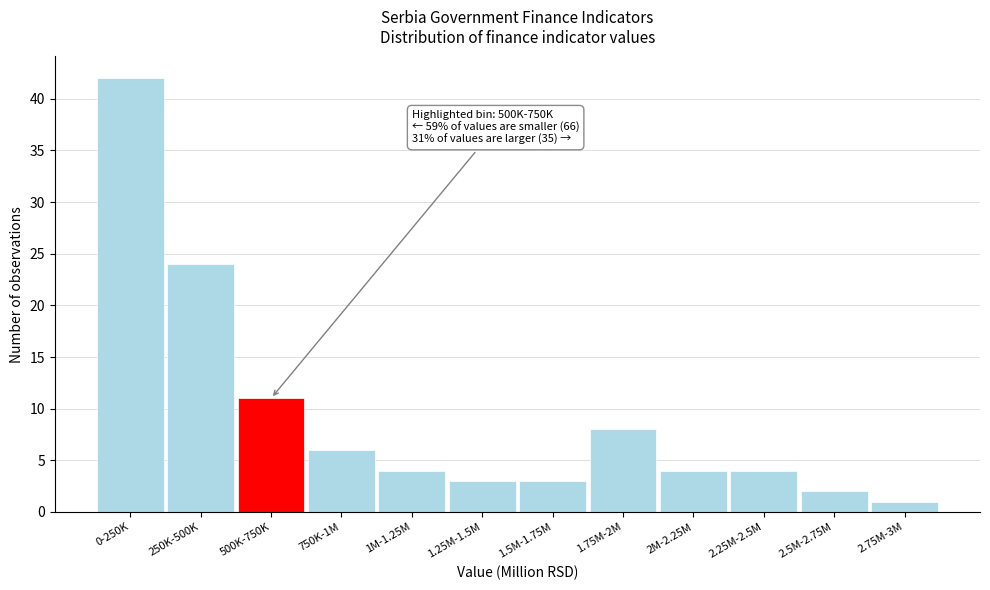

Reading right to left, transcribe all the data shown in this chart.

1	2	4	4	8	3	3	4	6	11	24	42